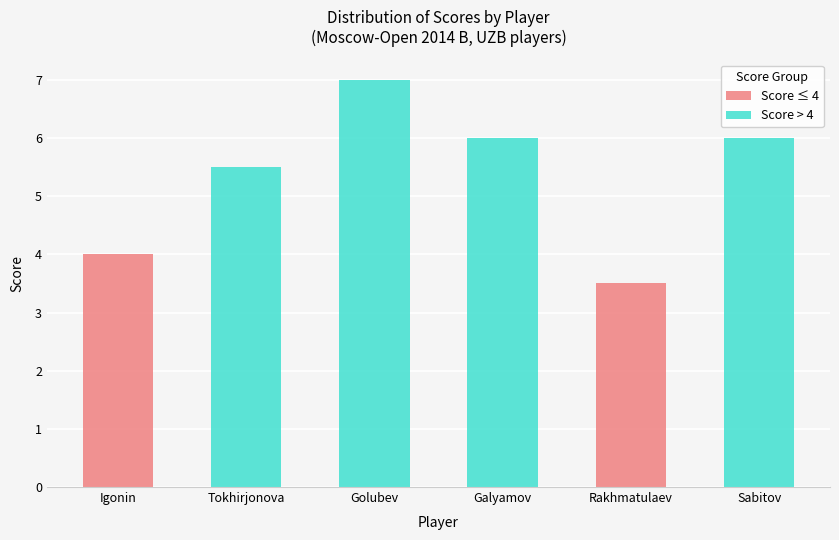

Reading left to right, list the values for the Score ≤ 4 series.

Igonin=4.0	Tokhirjonova=0.0	Golubev=0.0	Galyamov=0.0	Rakhmatulaev=3.5	Sabitov=0.0